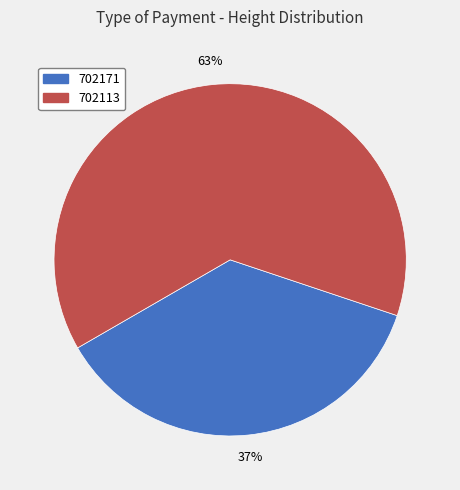

Which slice is the smallest?

702171